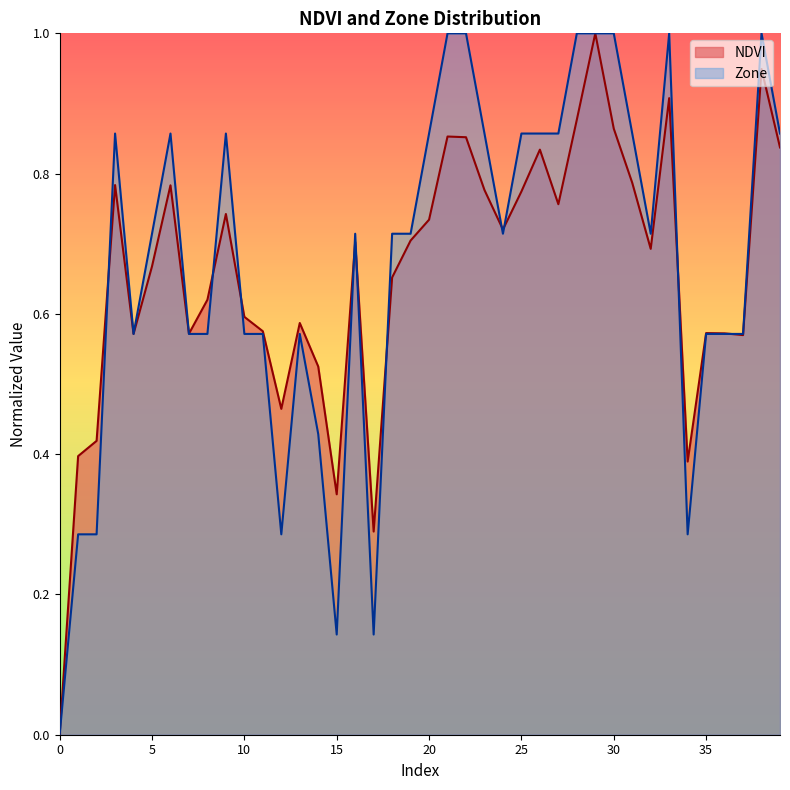

What is the sum of all Zone values?

26.9